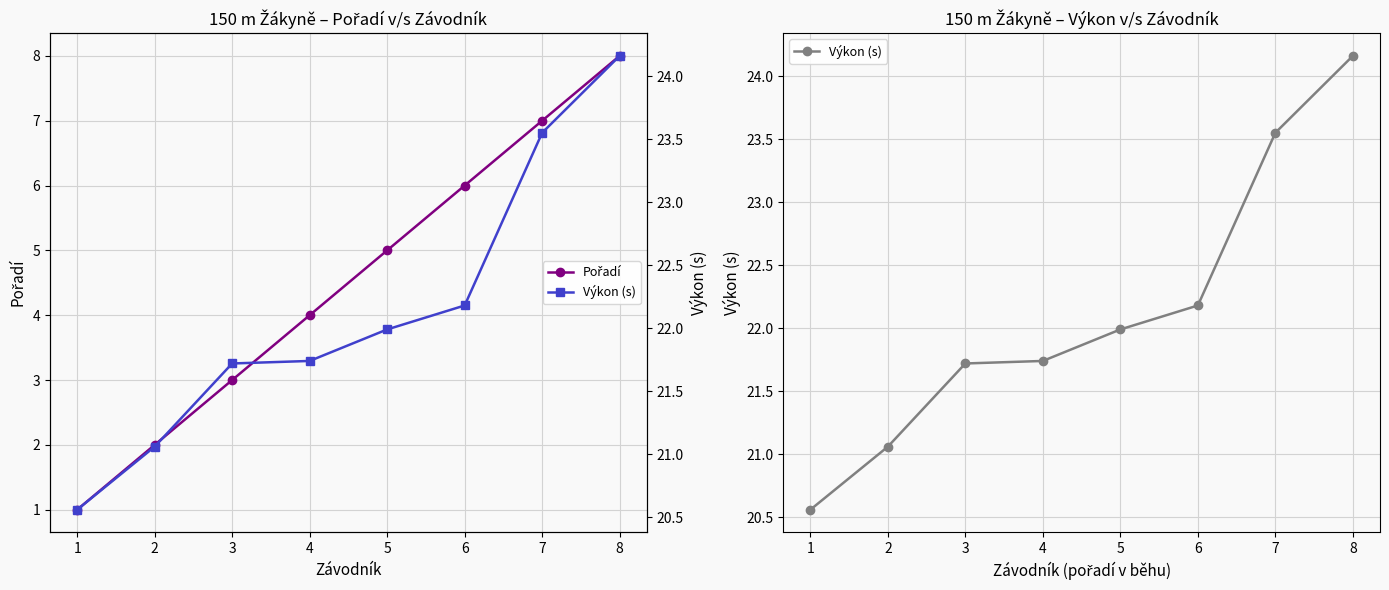

Is this an area chart (filled region under the line)?

No